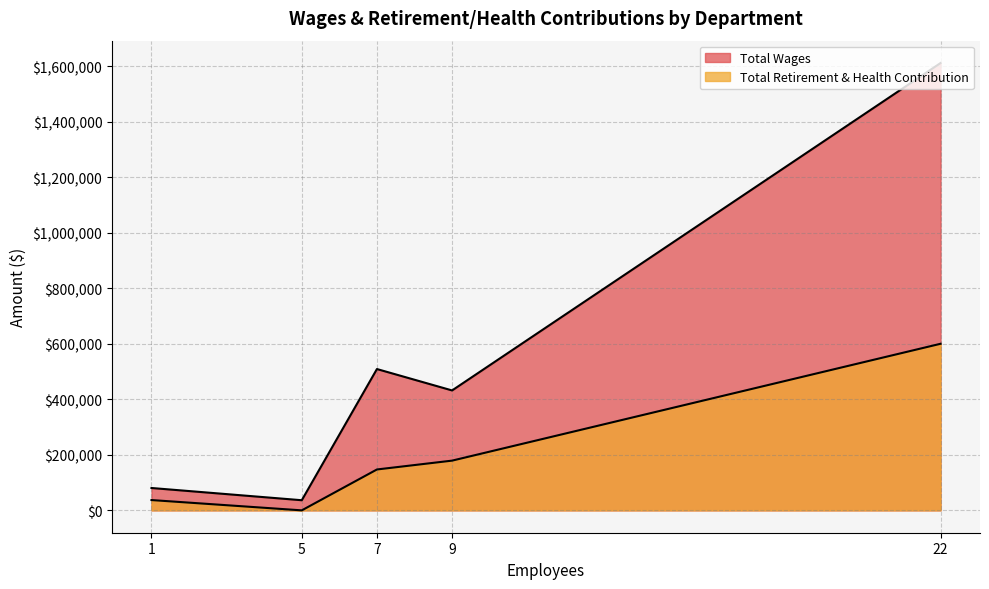

Does the chart display data point markers on the line(s)?

No